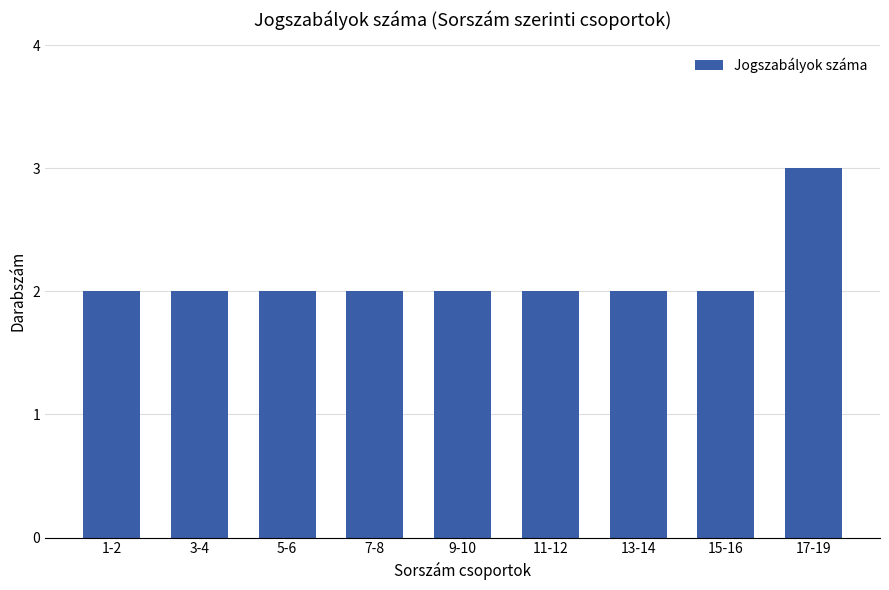

What is the label of the 2nd bar from the right?

15-16